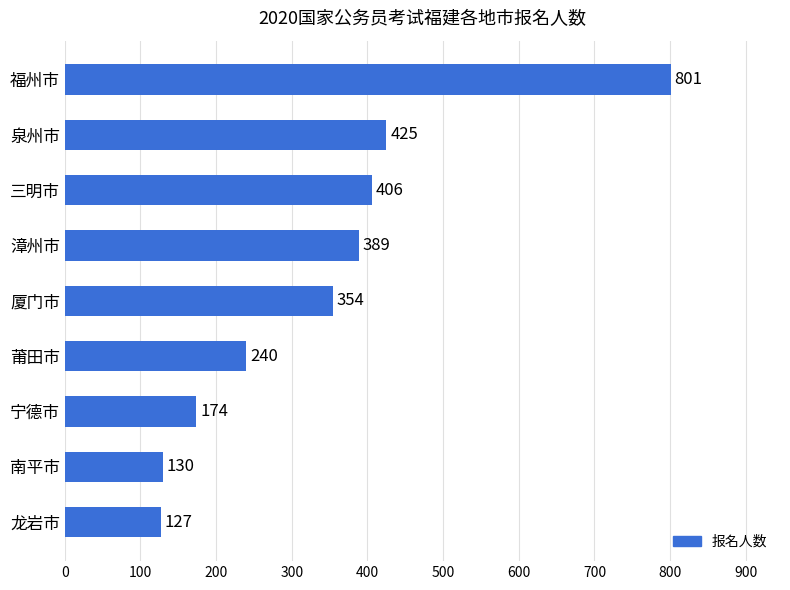

What is the difference between the maximum and second lowest values?

671